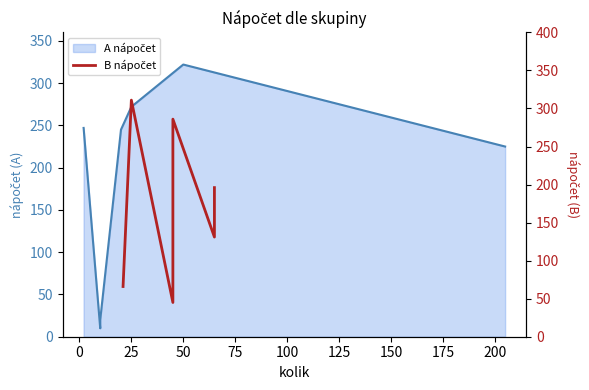

What is the difference between the maximum and second lowest values?

245